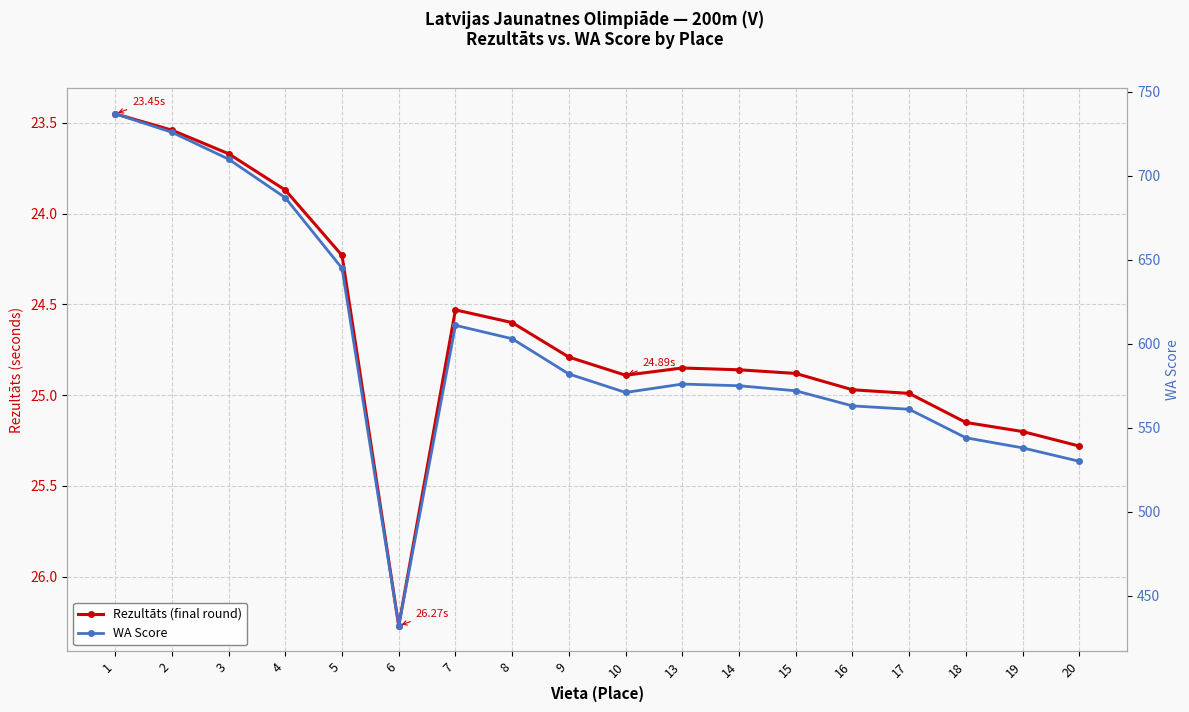

What is the average value of the Rezultāts (final round) series?

24.7